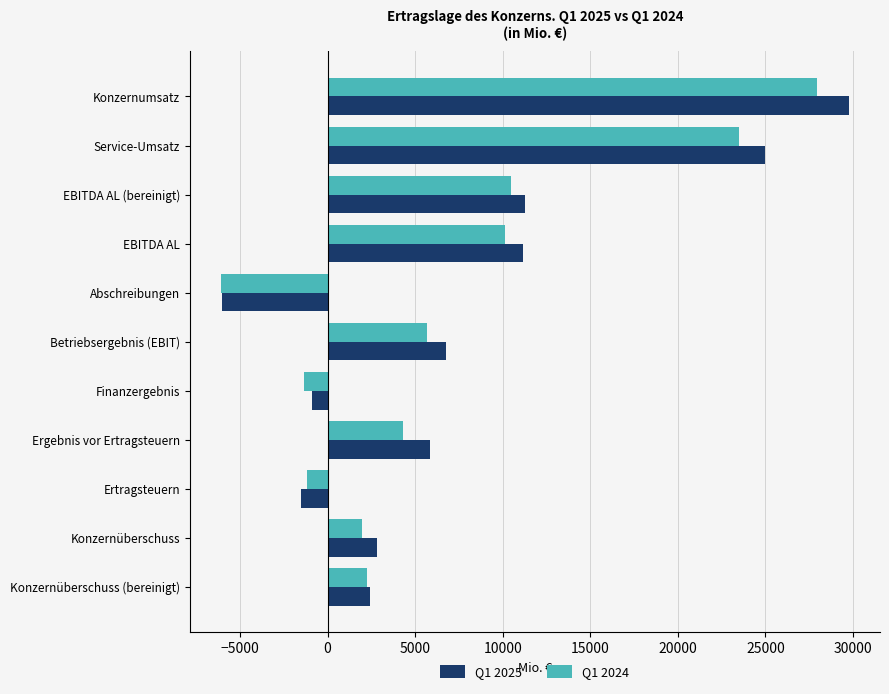

What is the sum of all Q1 2025 values?

86635